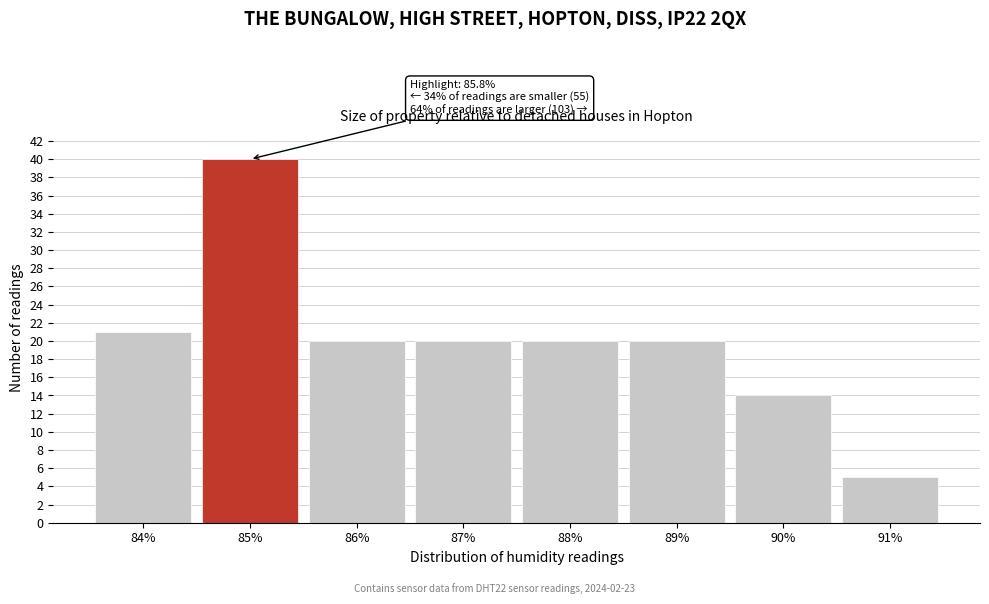

Reading left to right, transcribe all the data shown in this chart.

84%=21	85%=40	86%=20	87%=20	88%=20	89%=20	90%=14	91%=5